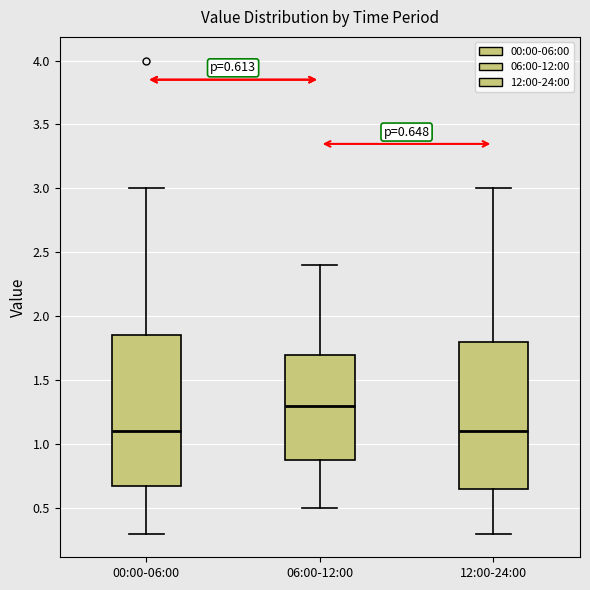

Which box has the highest median line?

06:00-12:00